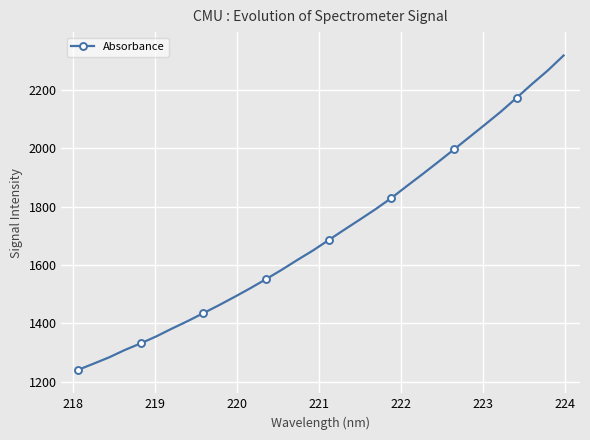

What is the sum of all values?

54620.6